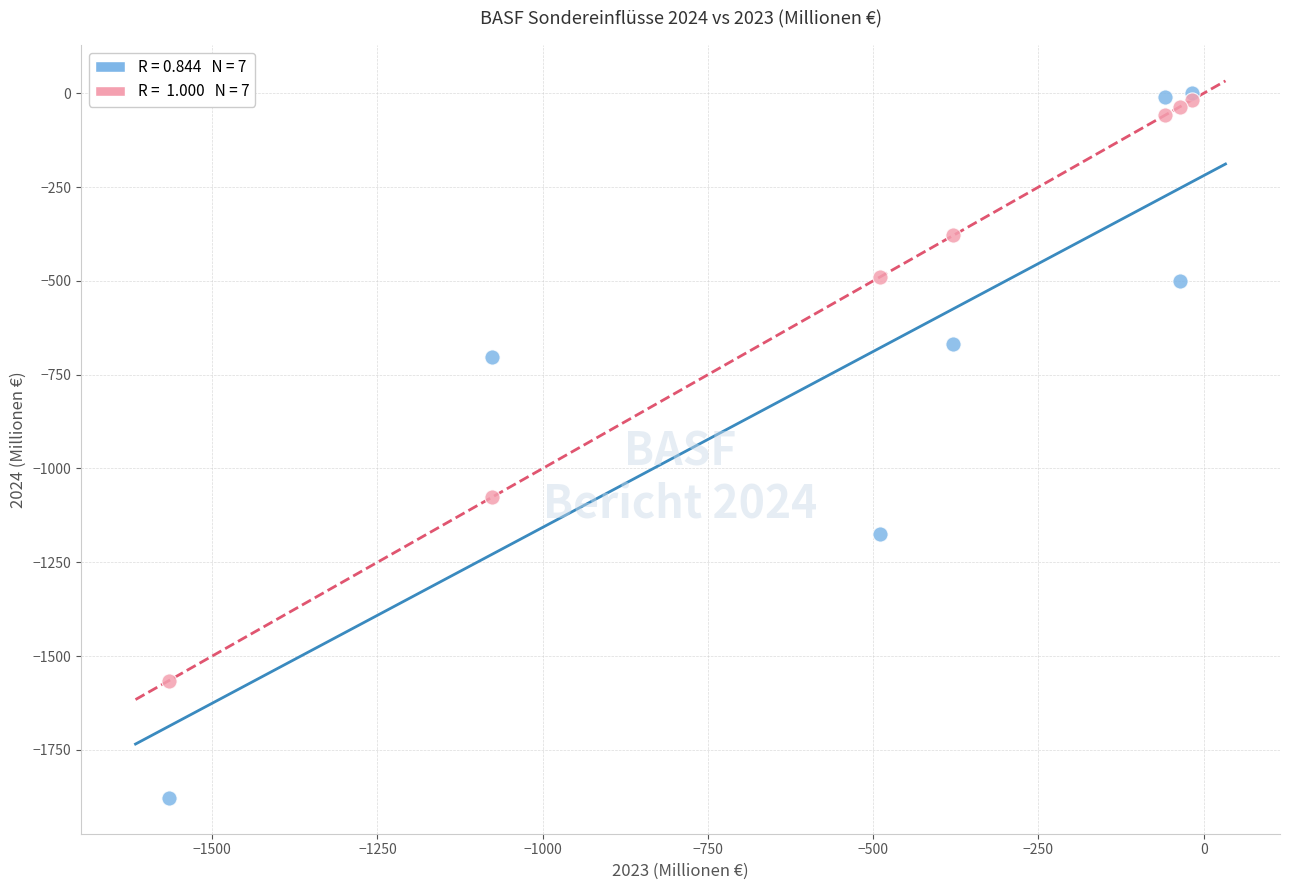

Across all series, what Y value is closest to -938?

-1076